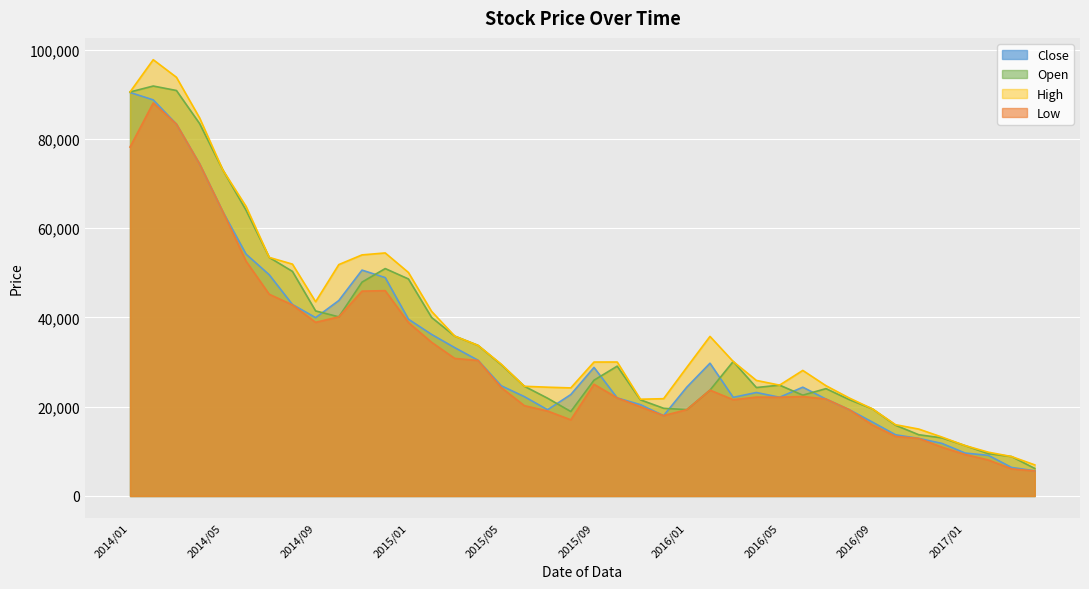

Between 2015/01 and 2016/02, which series saw the biggest shift?

Open